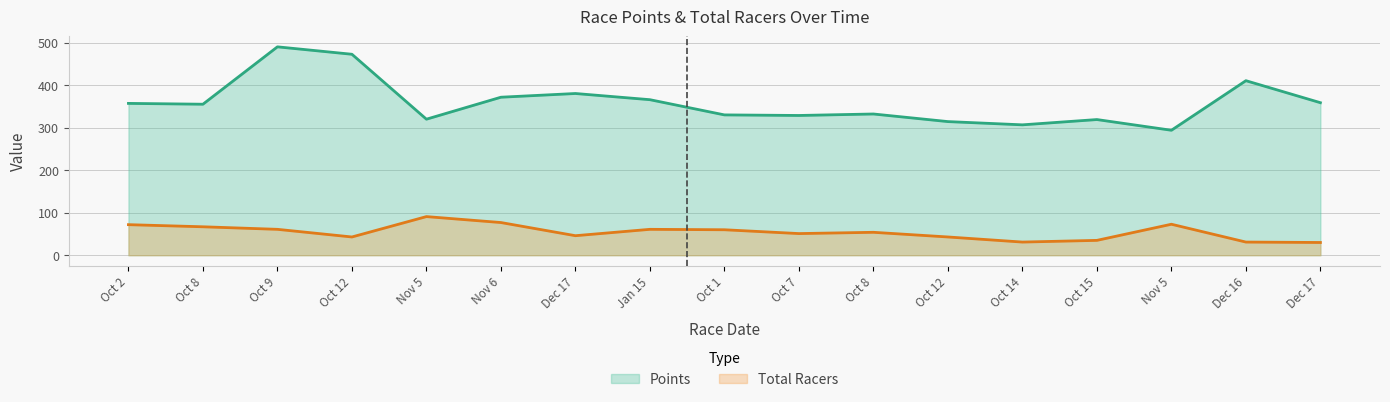

Where is Points nearest to the value 392?

Dec 17